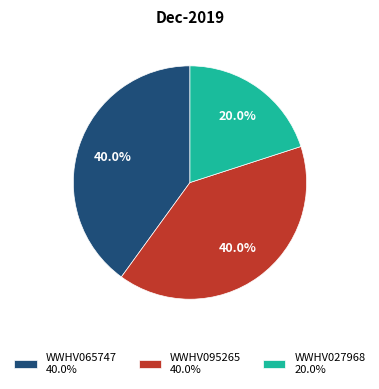

Is the sum of WWHV095265 and WWHV065747 greater than half?

Yes